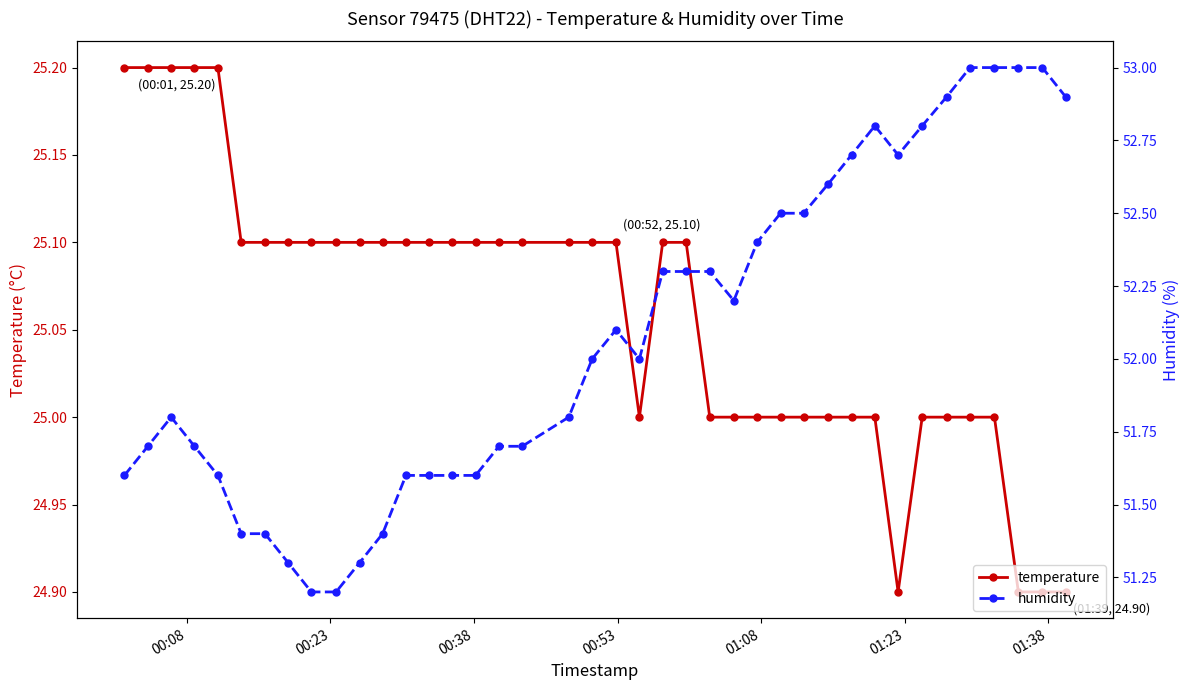

What is the highest value of the temperature series?

25.2